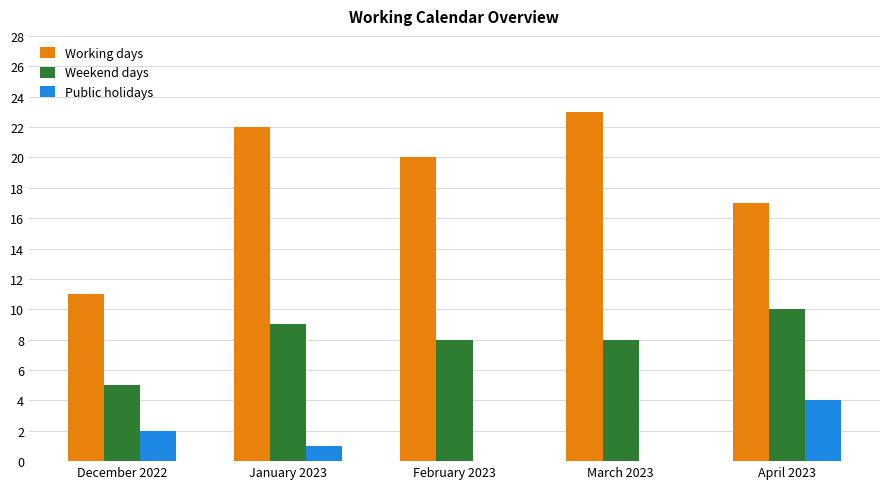

Between December 2022 and April 2023, which series saw the biggest shift?

Working days